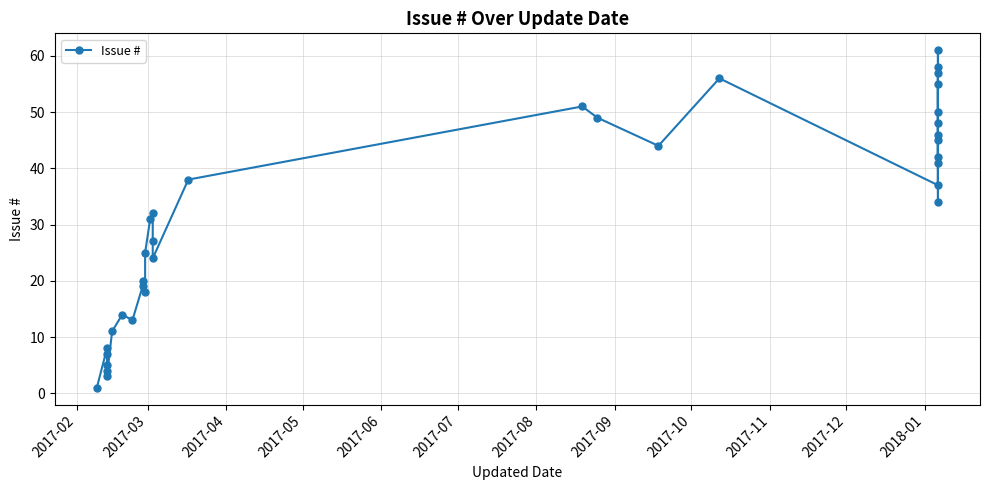

What is the value of the 14th point from the left?

31